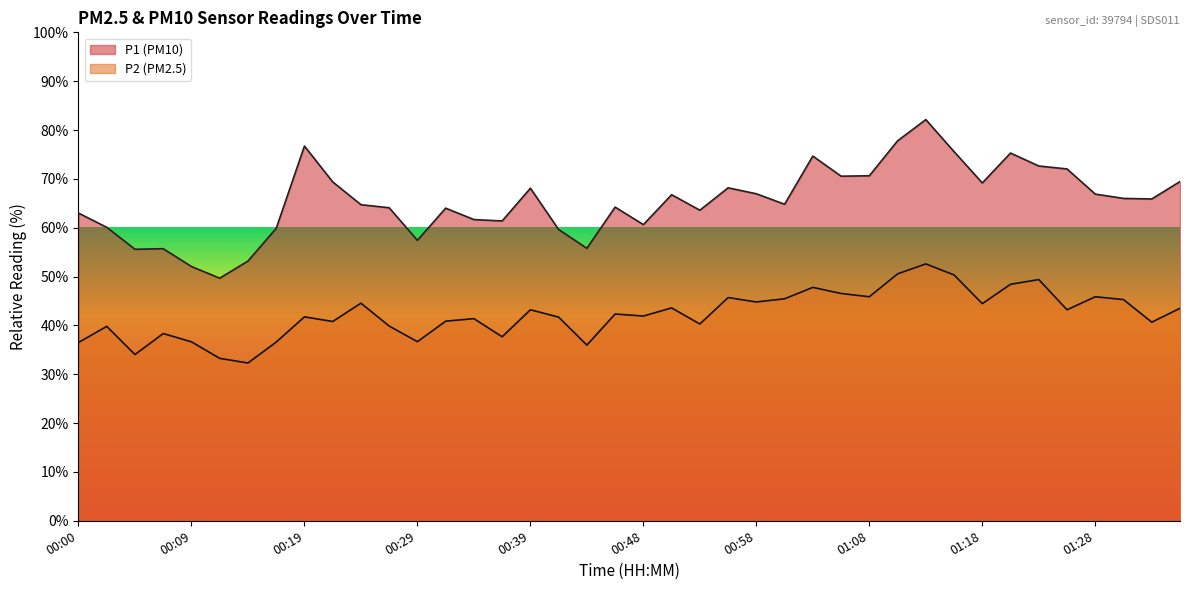

Rank the series by their average value, from highest to lowest.

P1 (PM10), P2 (PM2.5)